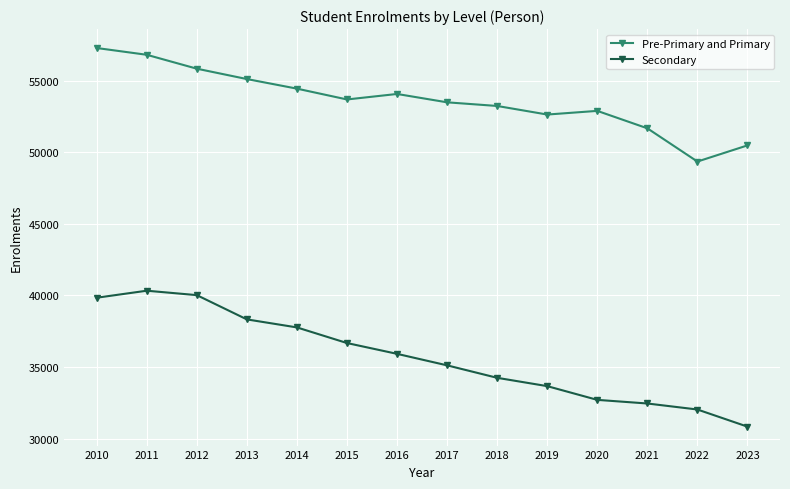

Reading left to right, extract all data points from this chart.

Pre-Primary and Primary: 57293	56820	55848	55124	54454	53698	54082	53498	53243	52644	52900	51682	49359	50488
Secondary: 39844	40334	40025	38329	37769	36677	35922	35118	34247	33666	32706	32453	32033	30835